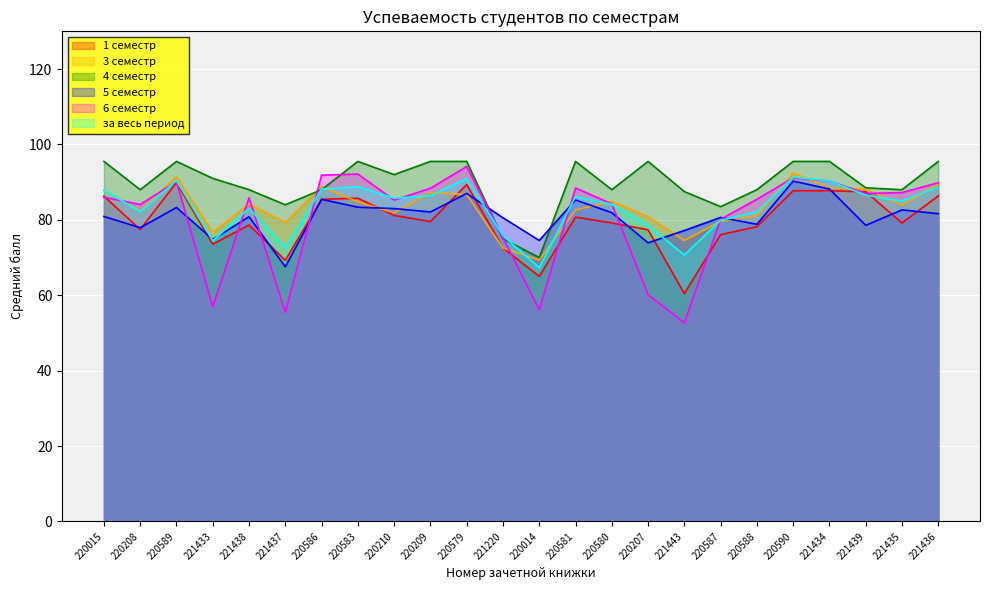

At which label does 3 семестр first exceed 84?

220015